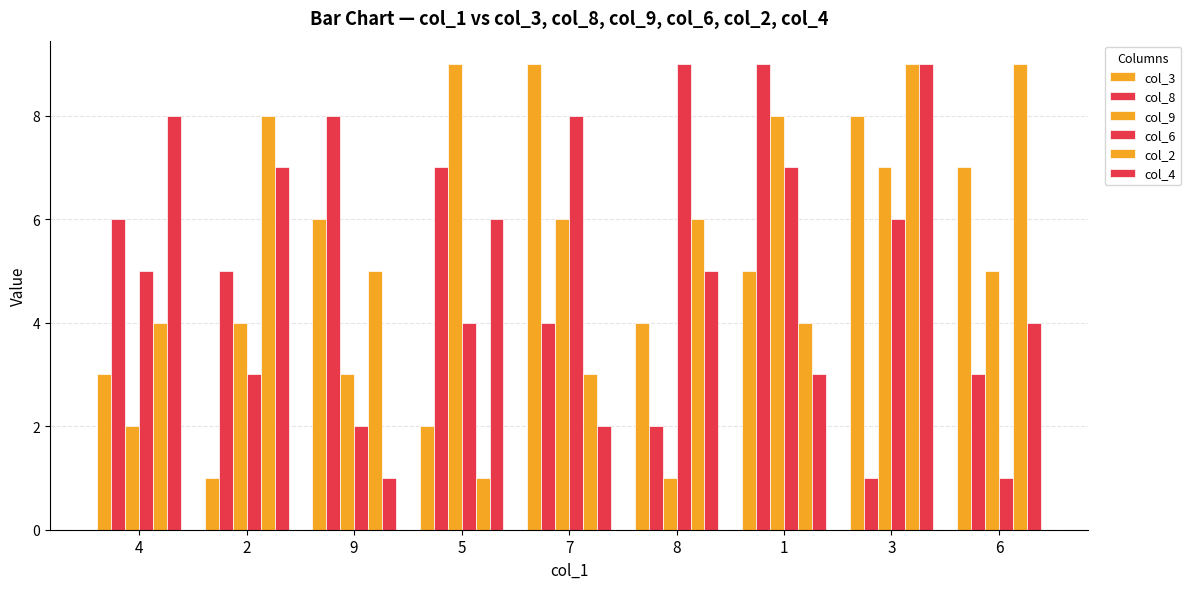

Rank the series by their maximum value, from highest to lowest.

col_3, col_8, col_9, col_6, col_2, col_4